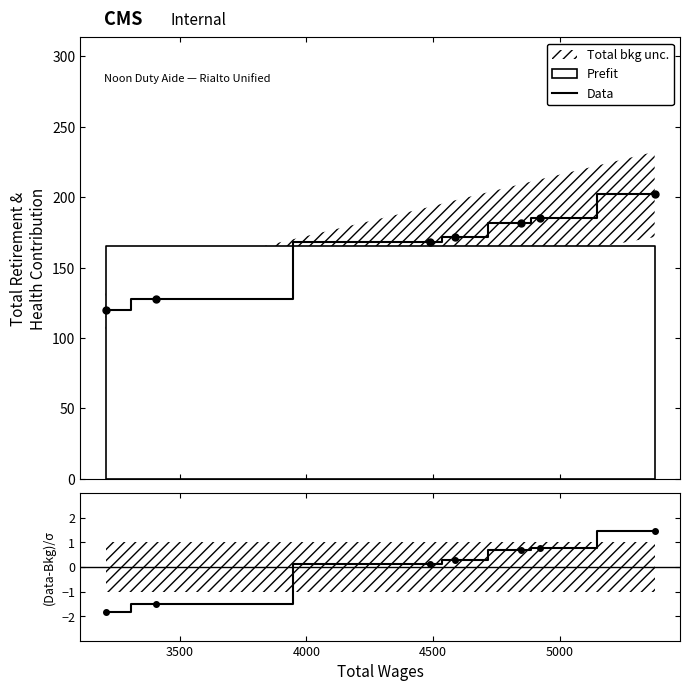

Does the chart have visible grid lines?

No